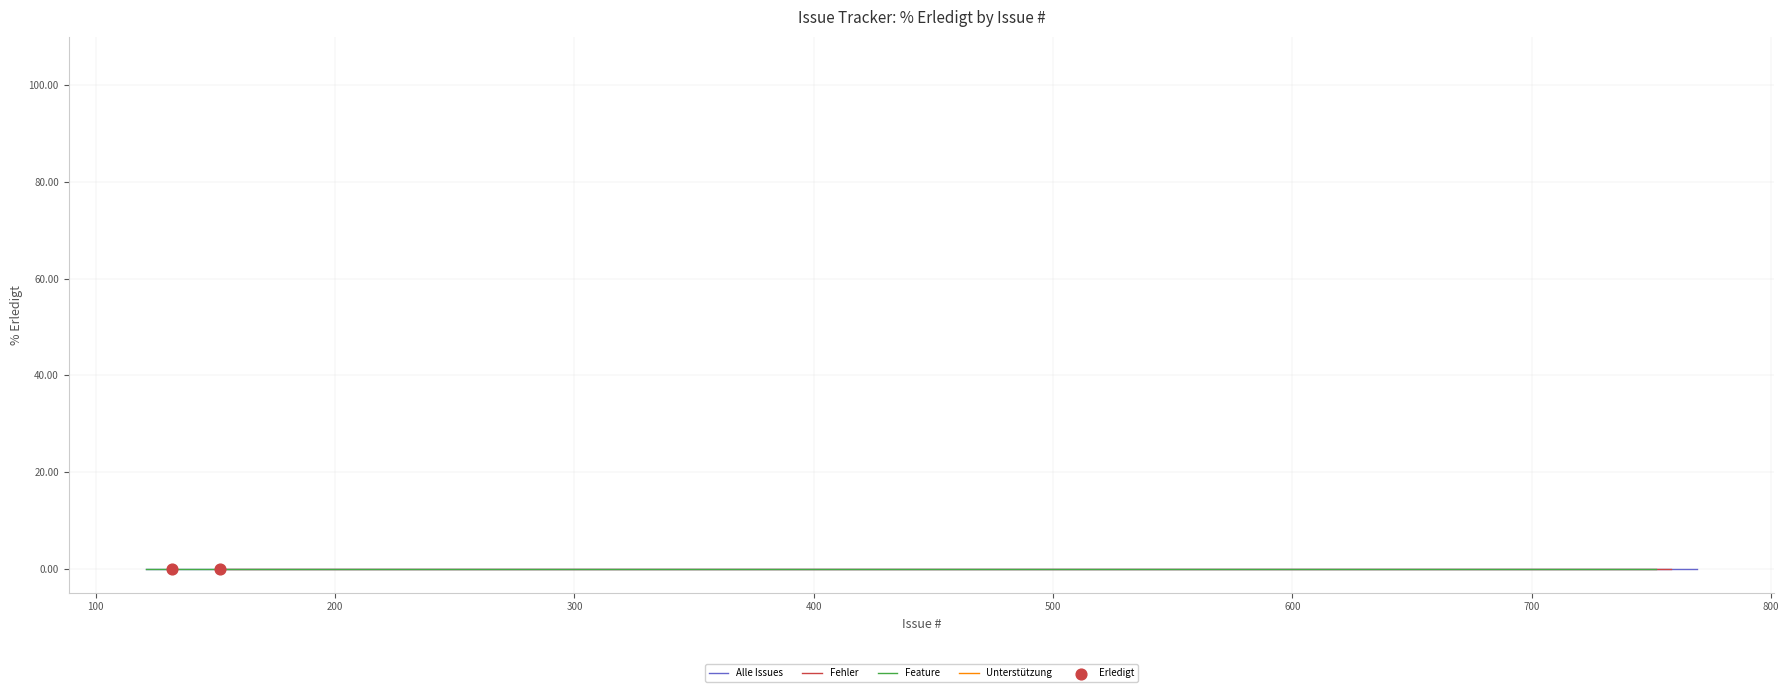

Is the value of Erledigt (Fehler) at 472 greater than the value of Fehler at 707?

No